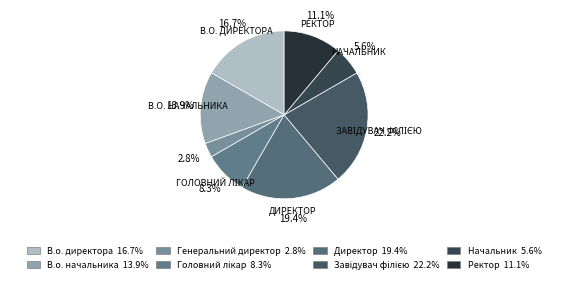

How many slices are in this pie chart?

8